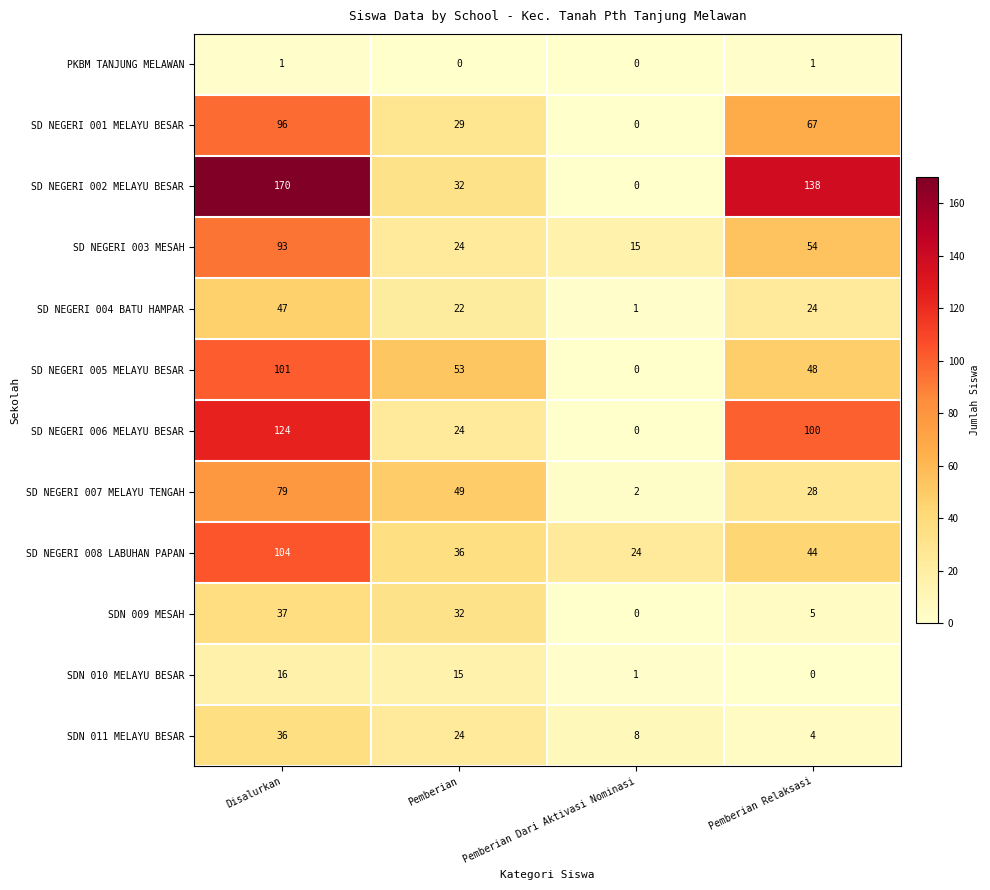

What is the sum of all SD NEGERI 007 MELAYU TENGAH values?

158